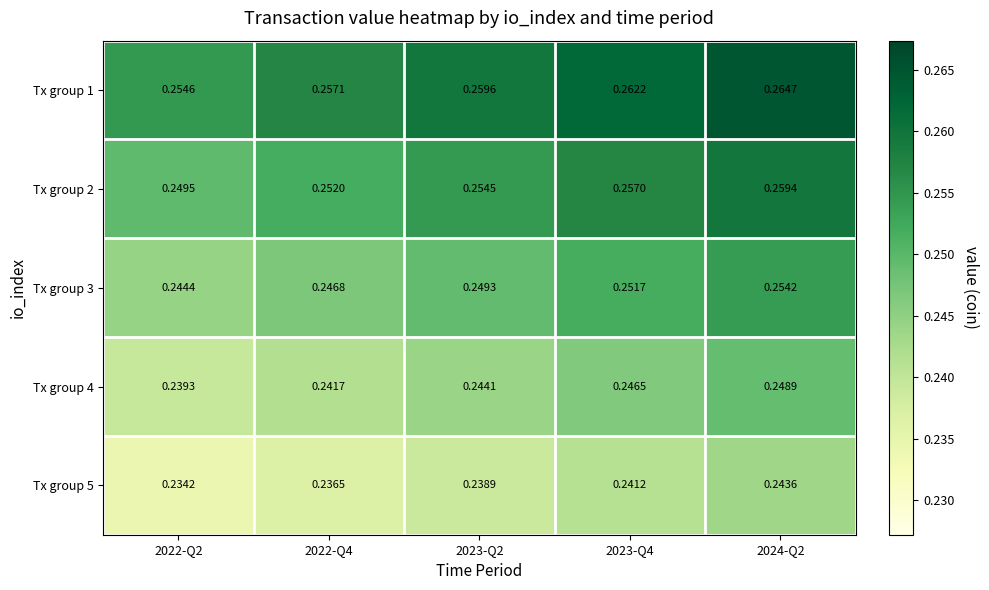

Reading right to left, extract all data points from this chart.

Tx group 1: 2024-Q2=0.3	2023-Q4=0.3	2023-Q2=0.3	2022-Q4=0.3	2022-Q2=0.3
Tx group 2: 2024-Q2=0.3	2023-Q4=0.3	2023-Q2=0.3	2022-Q4=0.3	2022-Q2=0.2
Tx group 3: 2024-Q2=0.3	2023-Q4=0.3	2023-Q2=0.2	2022-Q4=0.2	2022-Q2=0.2
Tx group 4: 2024-Q2=0.2	2023-Q4=0.2	2023-Q2=0.2	2022-Q4=0.2	2022-Q2=0.2
Tx group 5: 2024-Q2=0.2	2023-Q4=0.2	2023-Q2=0.2	2022-Q4=0.2	2022-Q2=0.2